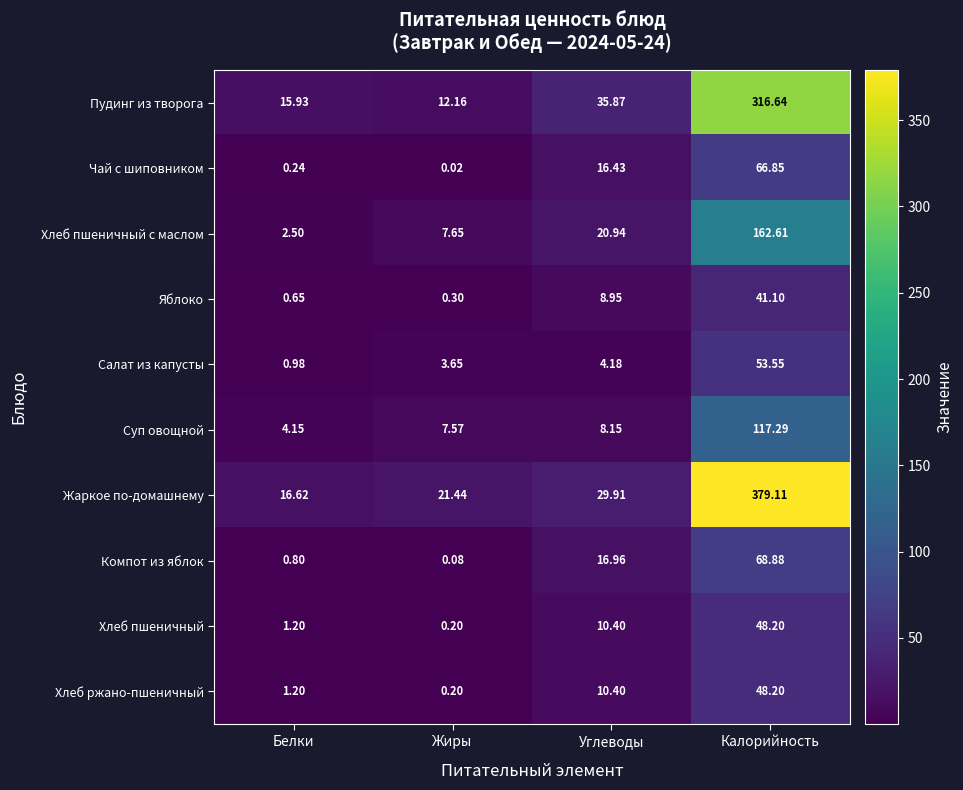

Which series has the widest spread of values?

Жаркое по-домашнему